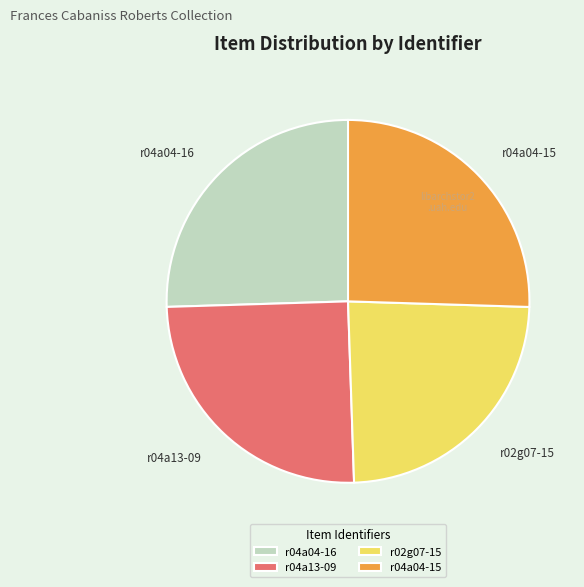

Is it true that r04a04-15 is 37% of the pie?

False